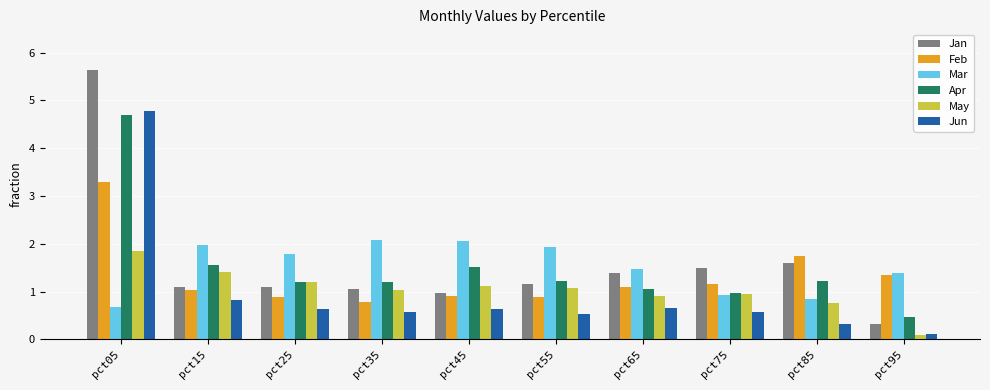

At which category is the sum across all series the highest?

pct05